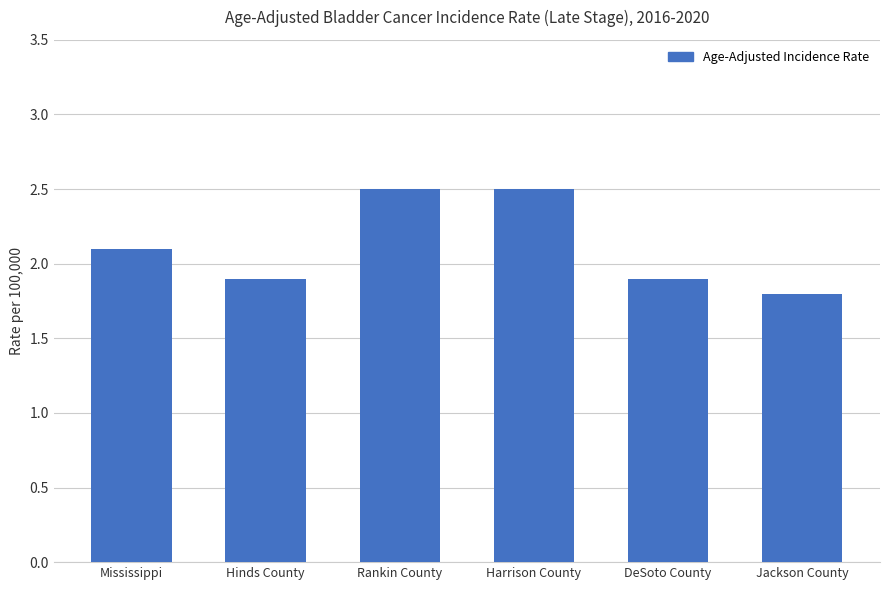

What is the change in value from Rankin County to DeSoto County?

-0.6